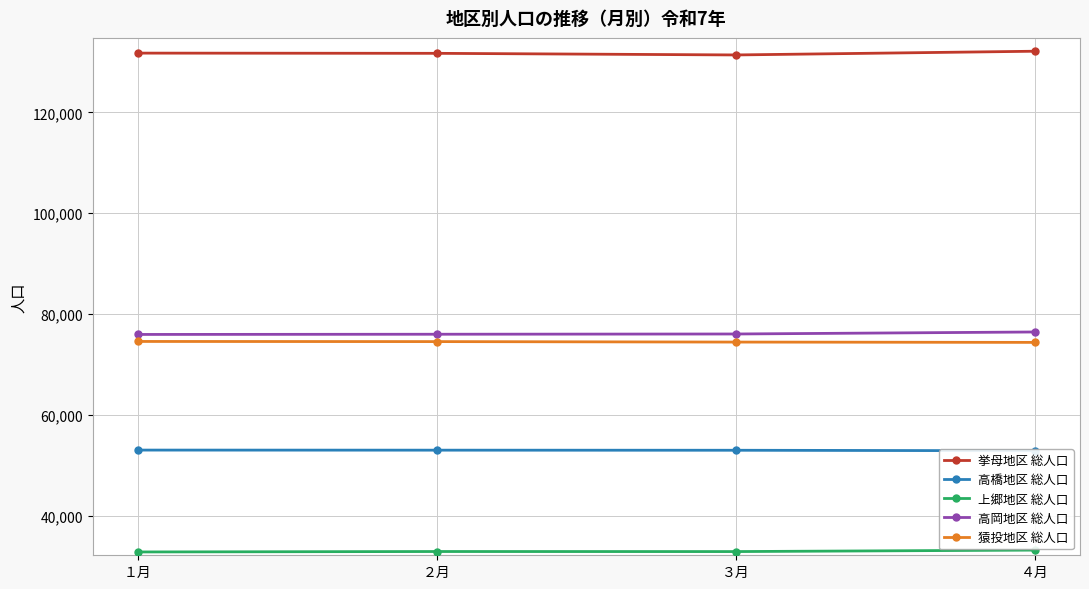

What is the difference between the 挙母地区 総人口 values at ４月 and ２月?

417